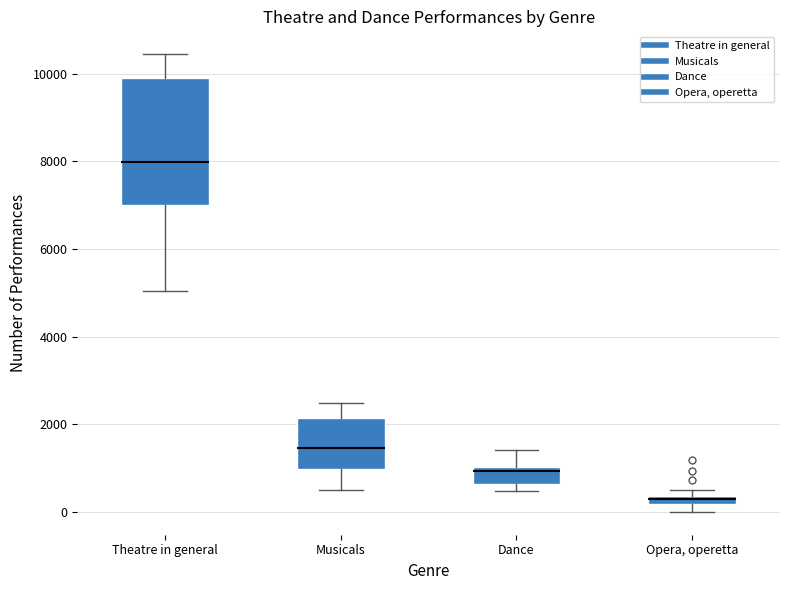

Comparing the boxes themselves (not the whiskers), which one is the tallest?

Theatre in general